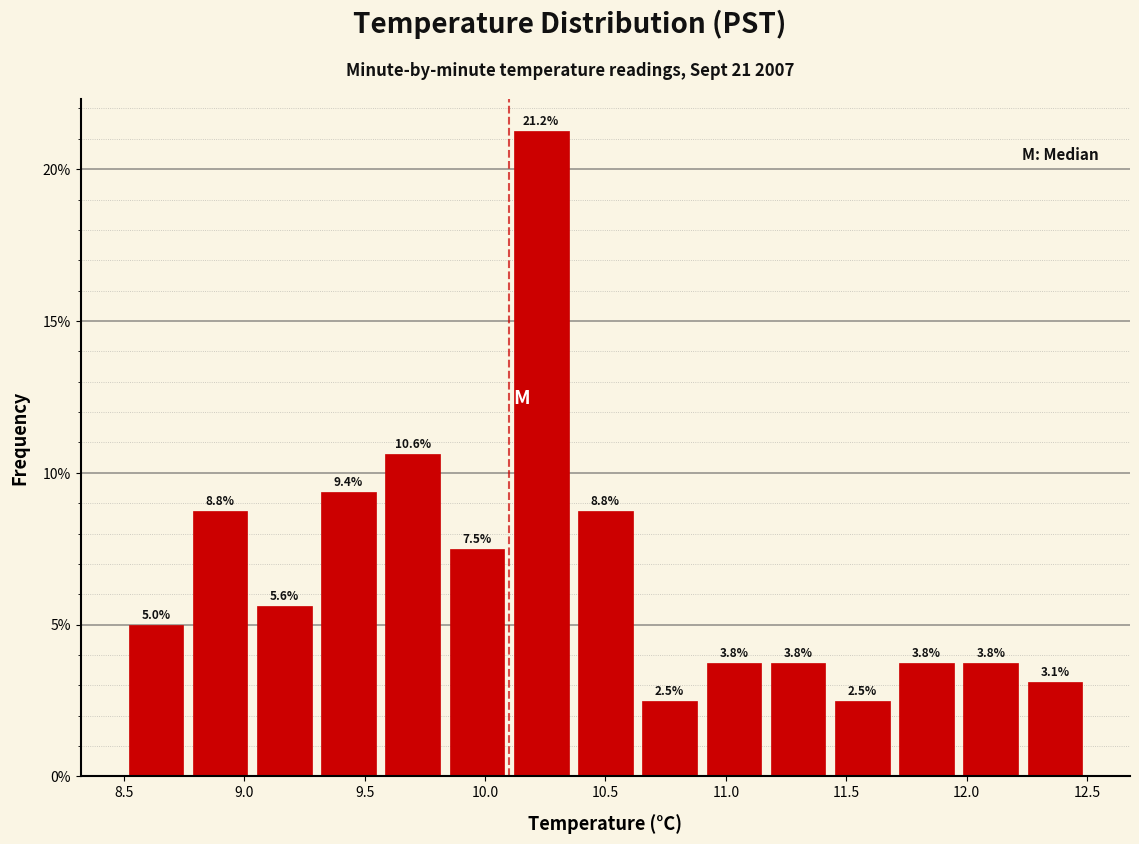

Reading left to right, list every bar in this chart as the range it spans on the x-axis followed by its height. The bar edges are not printed on the chart, so give them approximately, as read against the axis.

8.50 to 8.75: 5.0
8.75 to 9.05: 8.8
9.05 to 9.30: 5.6
9.30 to 9.55: 9.4
9.55 to 9.85: 10.6
9.85 to 10.10: 7.5
10.10 to 10.35: 21.2
10.35 to 10.65: 8.8
10.65 to 10.90: 2.5
10.90 to 11.15: 3.8
11.15 to 11.45: 3.8
11.45 to 11.70: 2.5
11.70 to 11.95: 3.8
11.95 to 12.25: 3.8
12.25 to 12.50: 3.1